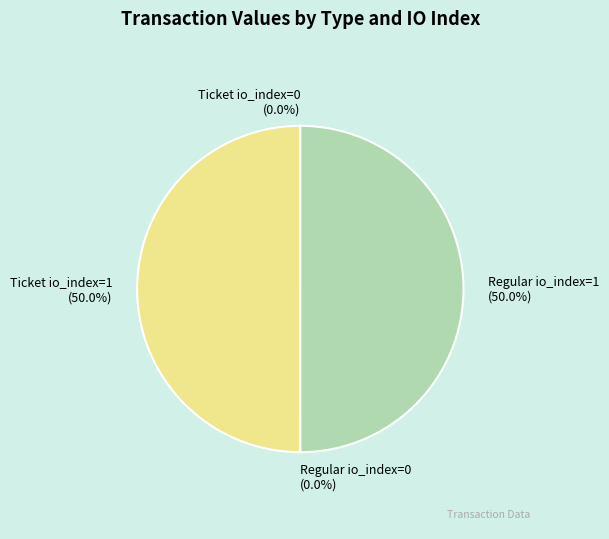

What is the total percentage of Ticket io_index=1 and Regular io_index=1?

100.0%